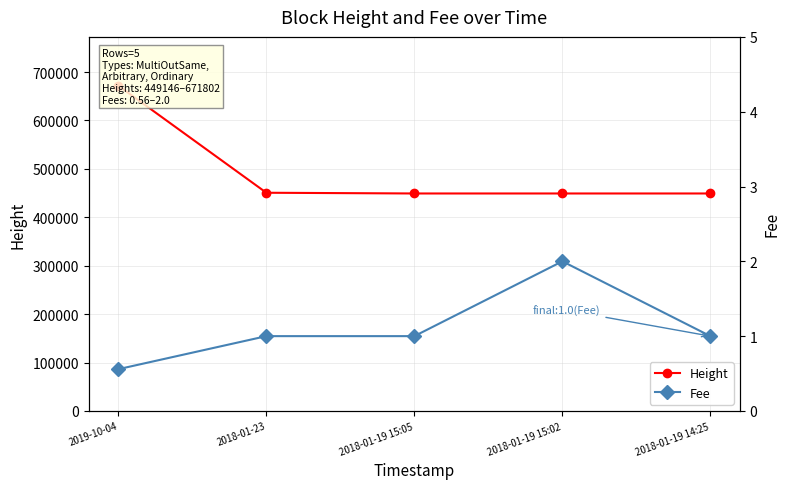

True or false: Height has more than 2 points higher than both neighbors.

False